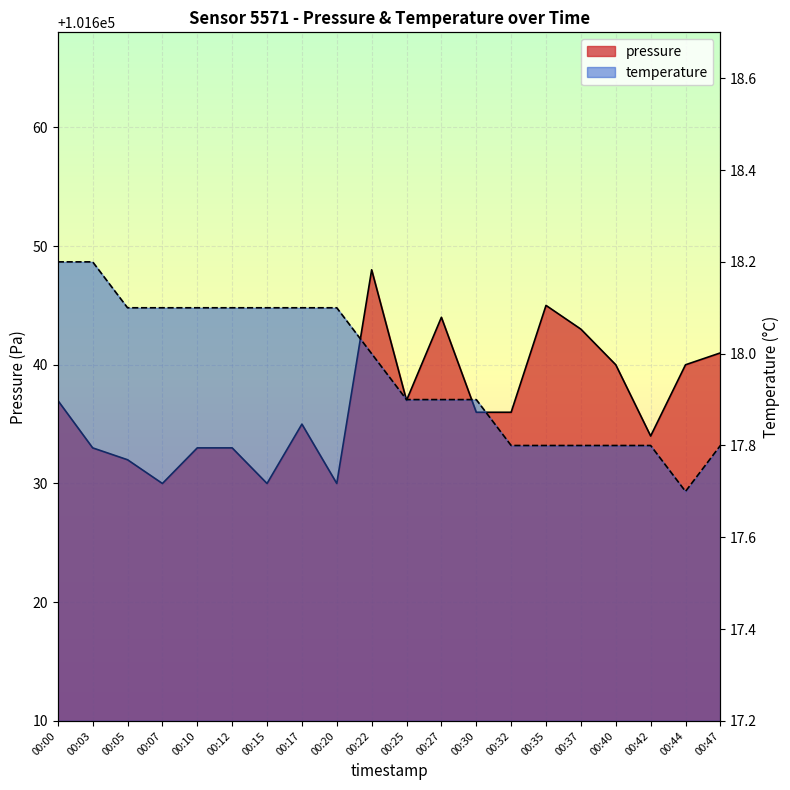

Which category has the lowest value across all series?

00:44